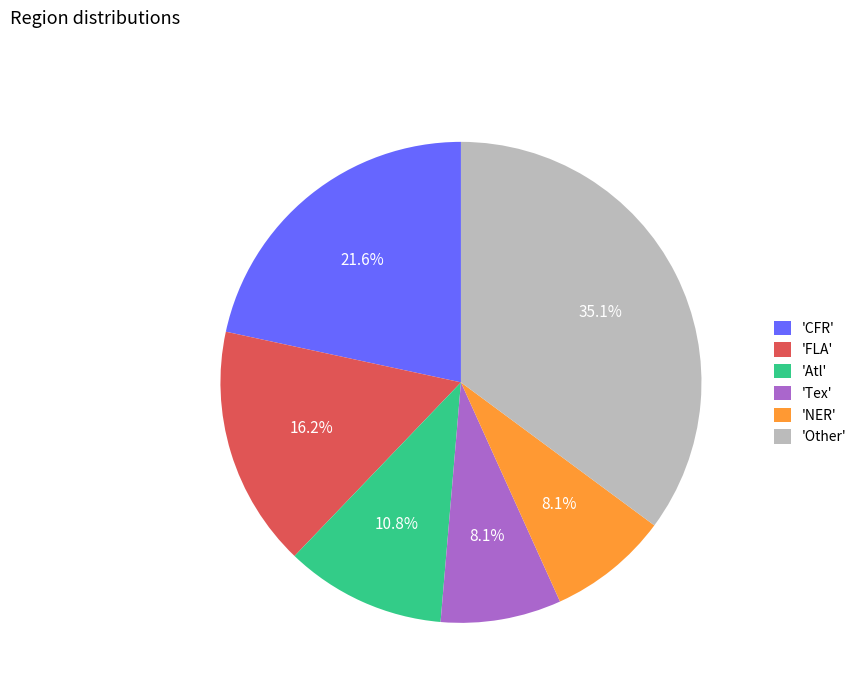

Between 'CFR' and 'Other', which is larger?

'Other'